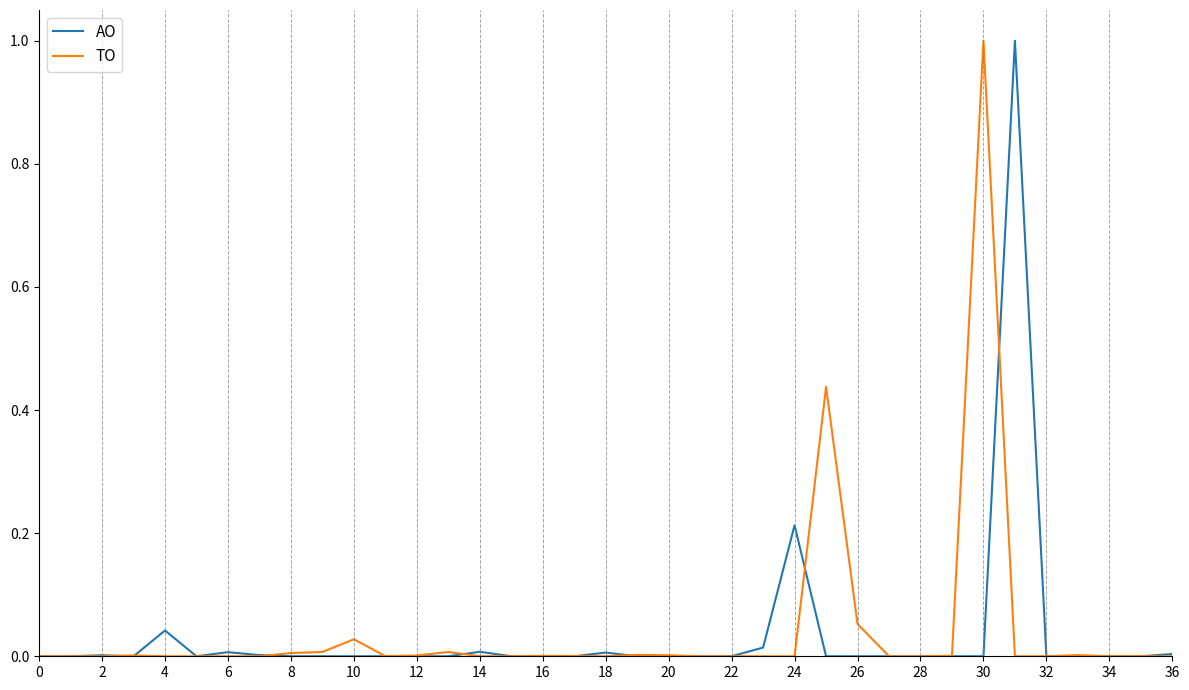

What is the maximum value for TO?

1.0